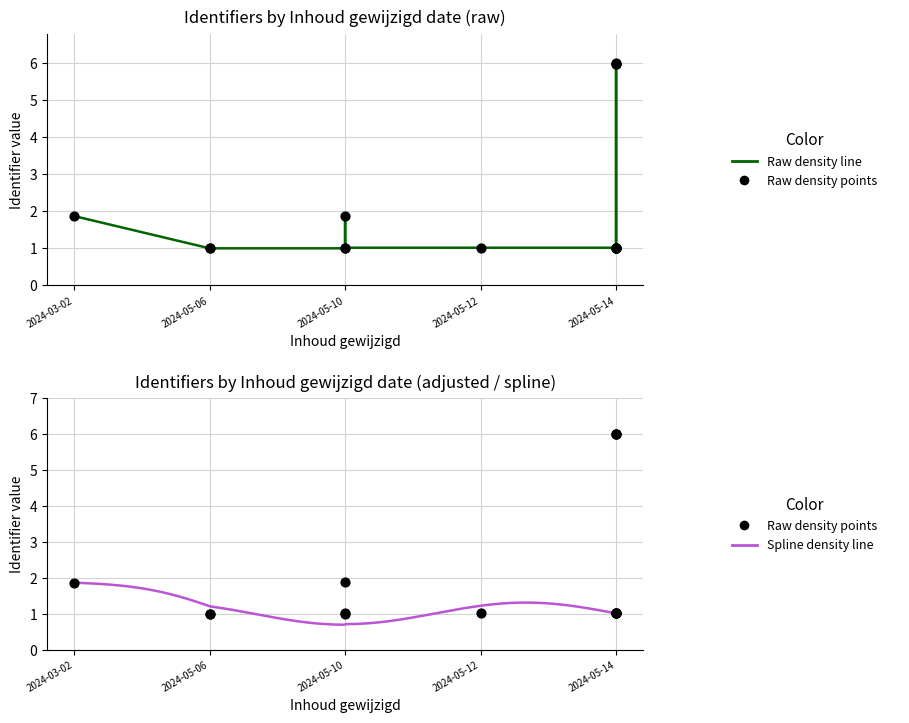

Between 2024-05-14 and 2024-05-14, which is larger?

2024-05-14